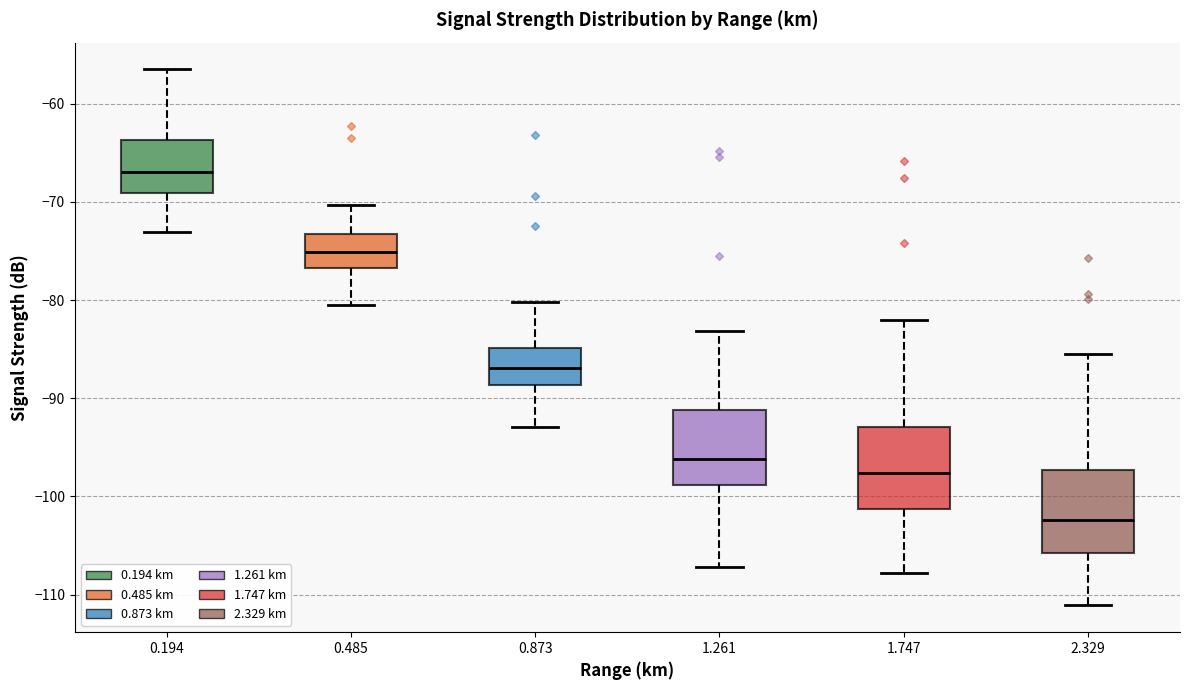

Reading left to right, transcribe this box plot: for each box, give where its median line is, the range the box spans, and where its two whiskers end, as read against the y-axis. The values are not printed on the chart, so give them approximately, as read against the axis.

0.194: median -67, box -69 to -64, whiskers -73 to -56
0.485: median -75, box -77 to -73, whiskers -80 to -70
0.873: median -87, box -89 to -85, whiskers -93 to -80
1.261: median -96, box -99 to -91, whiskers -107 to -83
1.747: median -98, box -101 to -93, whiskers -108 to -82
2.329: median -102, box -106 to -97, whiskers -111 to -85